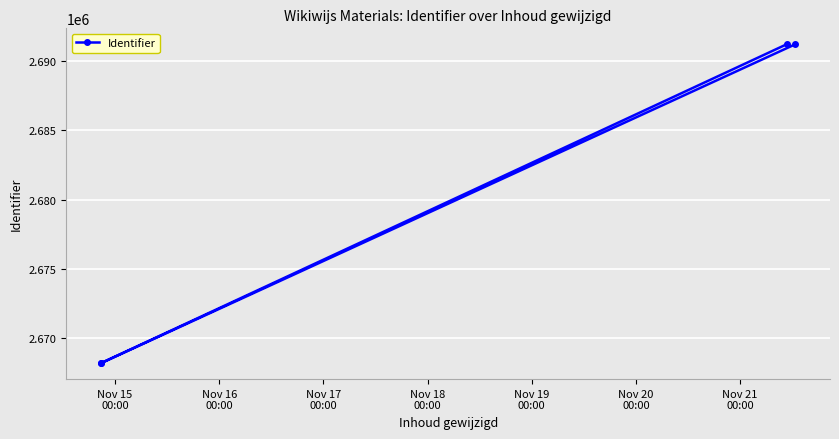

What is the greatest value displayed?

2691178